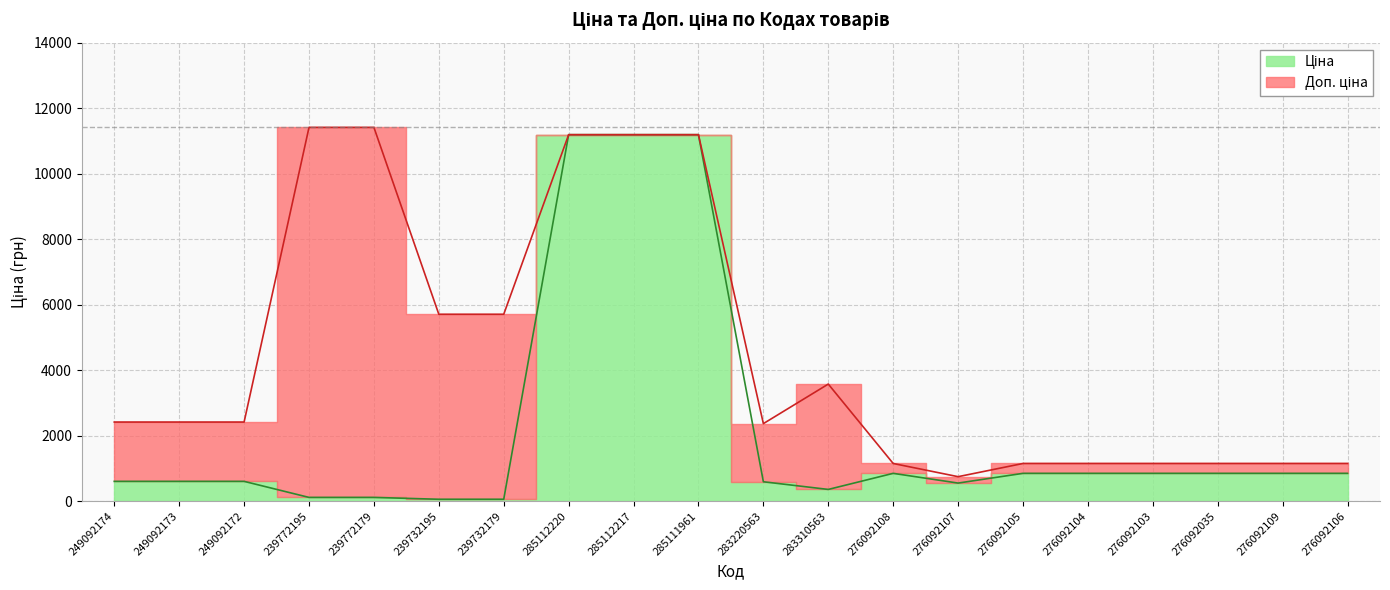

List the labels in order of Ціна value, largest first.

285112220, 285112217, 285111961, 276092108, 276092105, 276092104, 276092103, 276092035, 276092109, 276092106, 249092174, 249092173, 249092172, 283220563, 276092107, 283310563, 239772195, 239772179, 239732195, 239732179